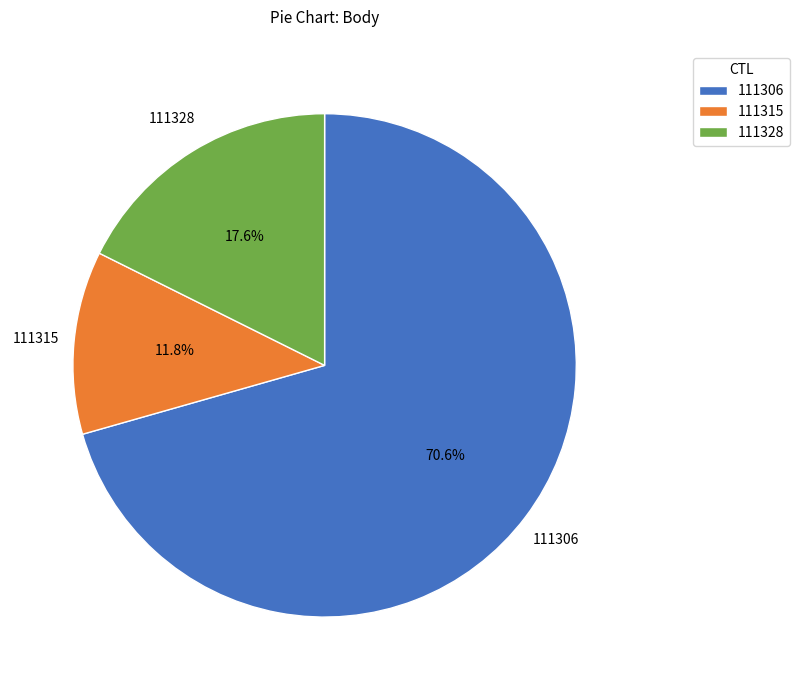

What percentage is NOT represented by 111306?

29.4%